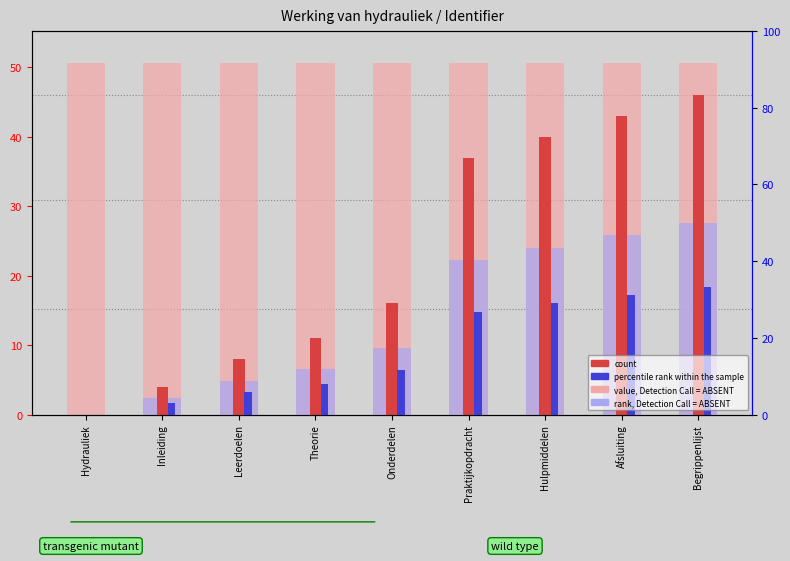

Reading left to right, list all the values displayed in this chart.

rank, Detection Call = ABSENT: Hydrauliek=50.6	Inleiding=50.6	Leerdoelen=50.6	Theorie=50.6	Onderdelen=50.6	Praktijkopdracht=50.6	Hulpmiddelen=50.6	Afsluiting=50.6	Begrippenlijst=50.6
rank, Detection Call = ABSENT (blue): Hydrauliek=0.0	Inleiding=2.4	Leerdoelen=4.8	Theorie=6.6	Onderdelen=9.6	Praktijkopdracht=22.2	Hulpmiddelen=24.0	Afsluiting=25.8	Begrippenlijst=27.6
count: Hydrauliek=0.0	Inleiding=4.0	Leerdoelen=8.0	Theorie=11.0	Onderdelen=16.0	Praktijkopdracht=37.0	Hulpmiddelen=40.0	Afsluiting=43.0	Begrippenlijst=46.0
percentile rank within the sample: Hydrauliek=0.0	Inleiding=1.6	Leerdoelen=3.2	Theorie=4.4	Onderdelen=6.4	Praktijkopdracht=14.8	Hulpmiddelen=16.0	Afsluiting=17.2	Begrippenlijst=18.4